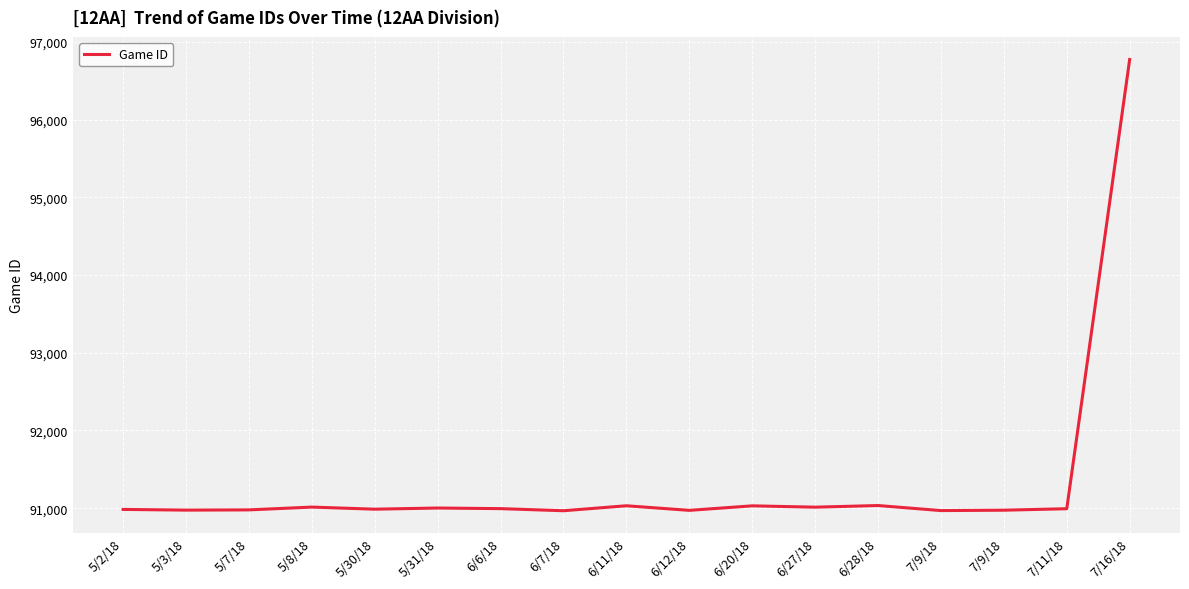

How many points are lower than both their immediate neighbors (excluding endpoints)?

6